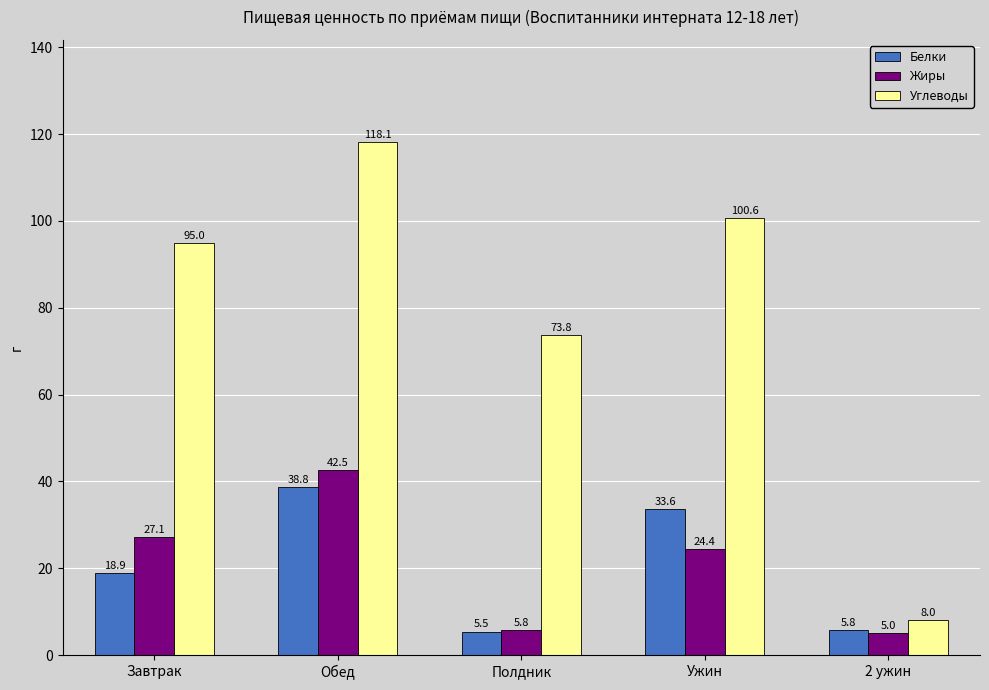

What is the sum of all Углеводы values?

395.5